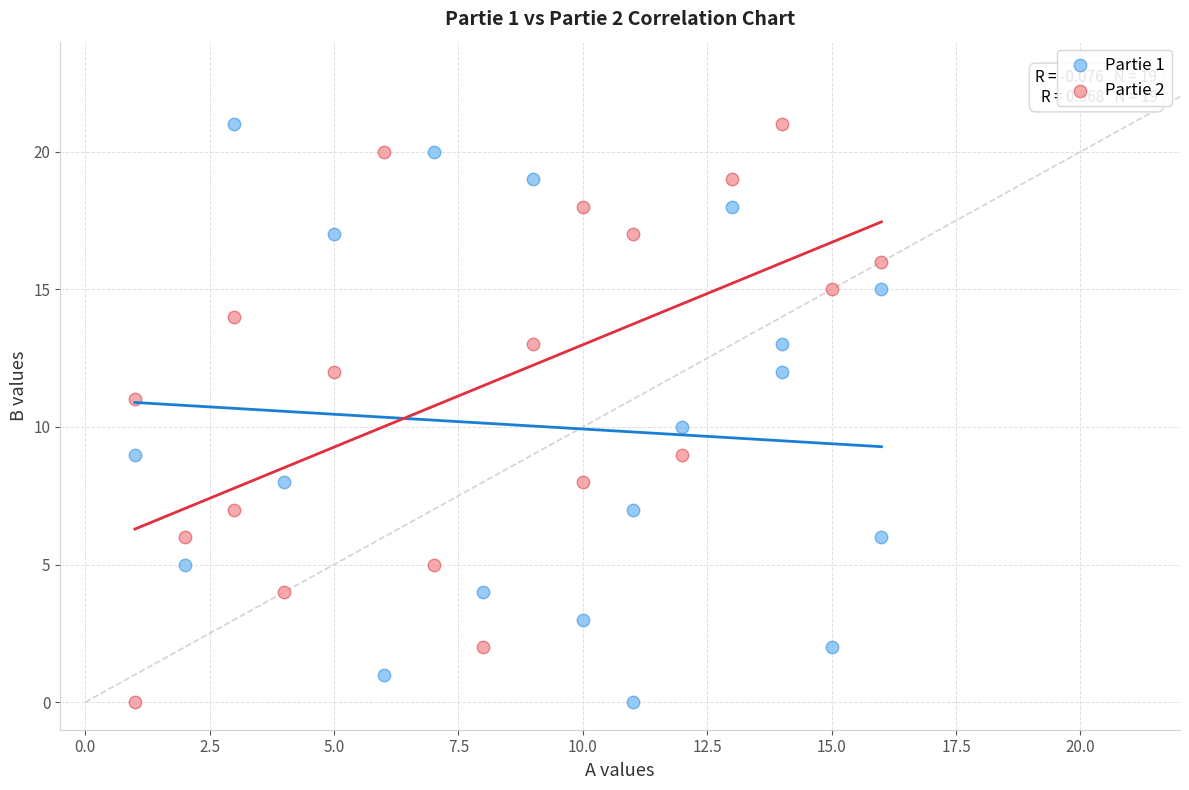

What are all the series names shown in the legend?

Partie 1, Partie 2